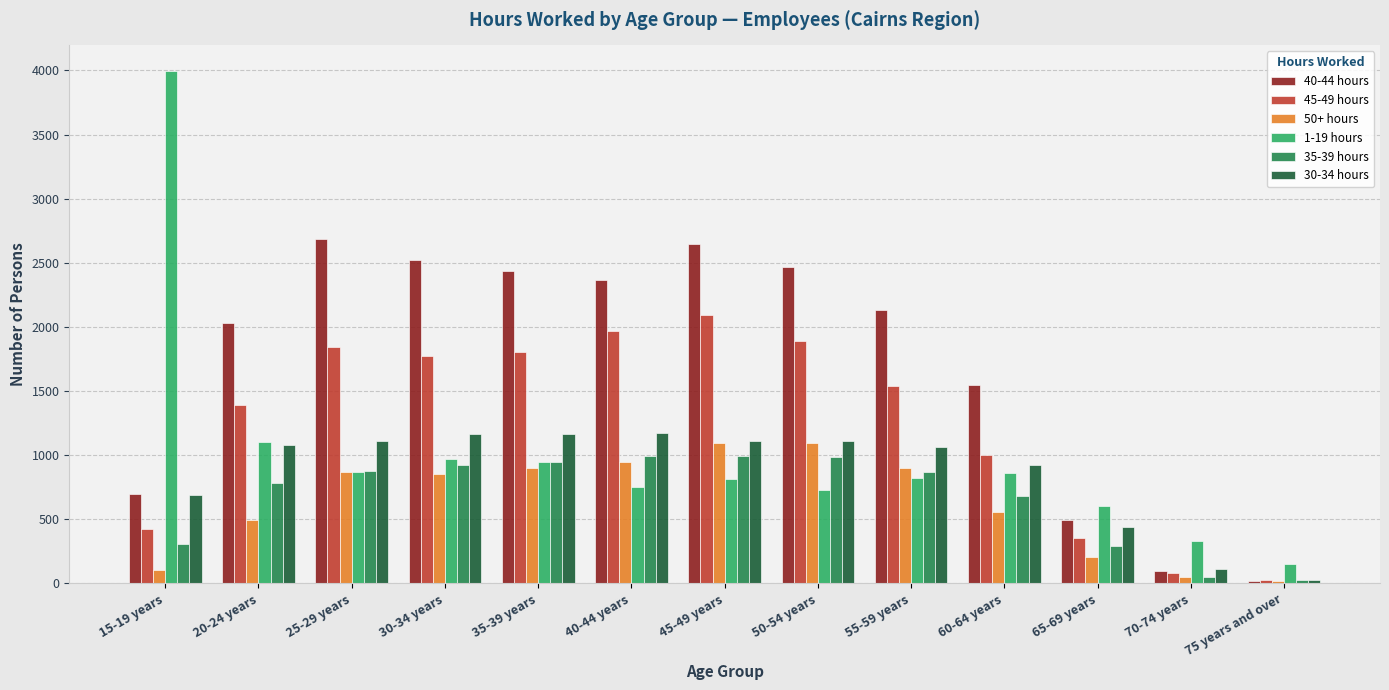

What is the difference between the 1-19 hours values at 60-64 years and 75 years and over?

707